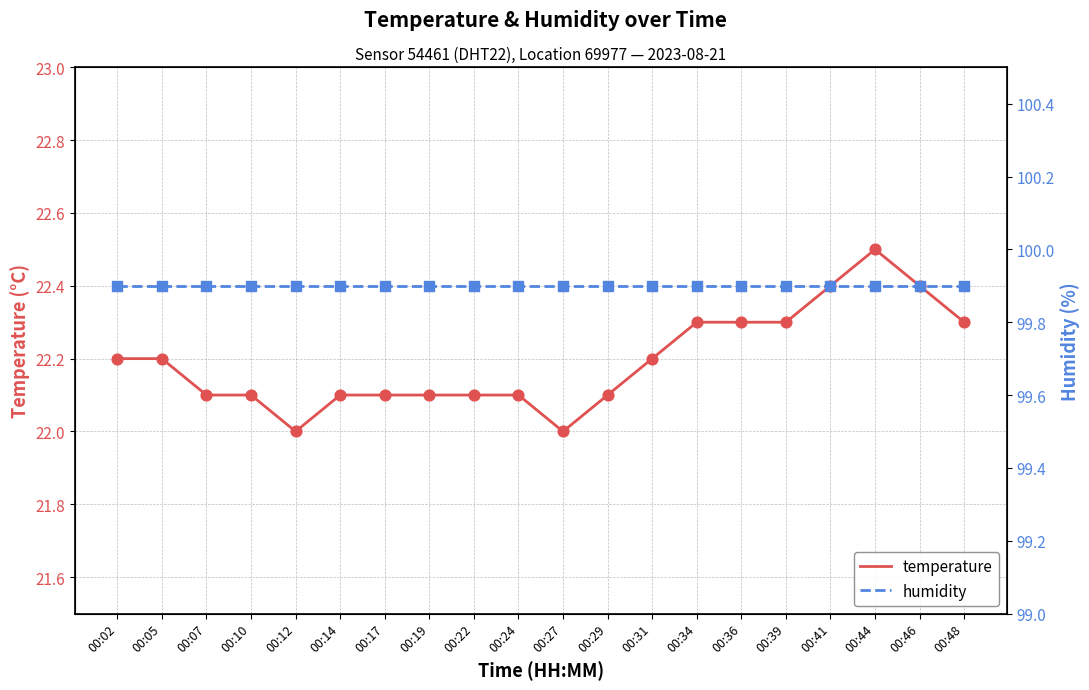

Which series contains the lowest Y value?

temperature